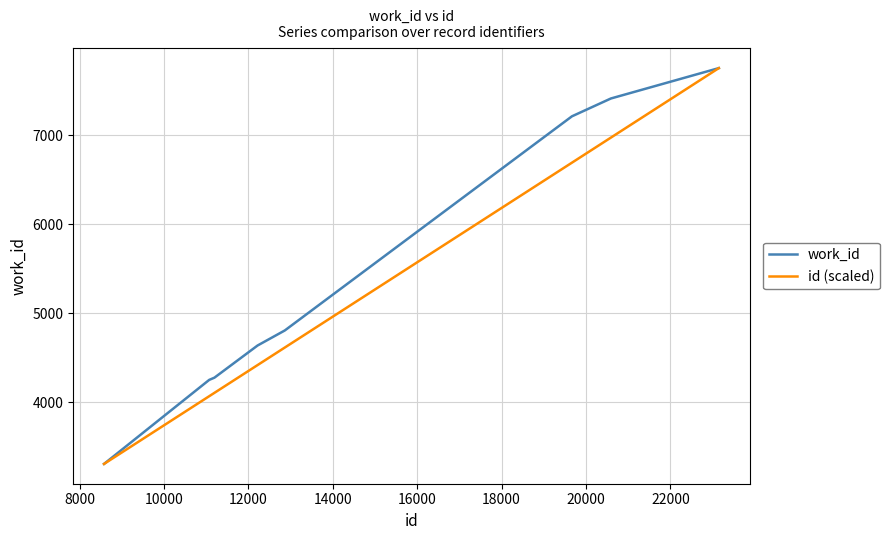

What are all the series names shown in the legend?

work_id, id (scaled)